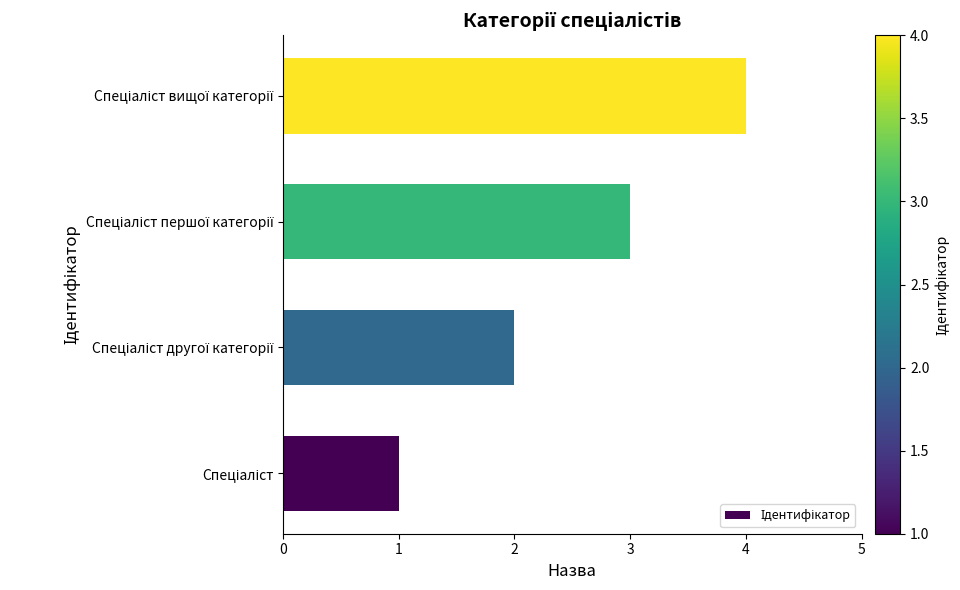

Count the values in the range 2 to 4.

3